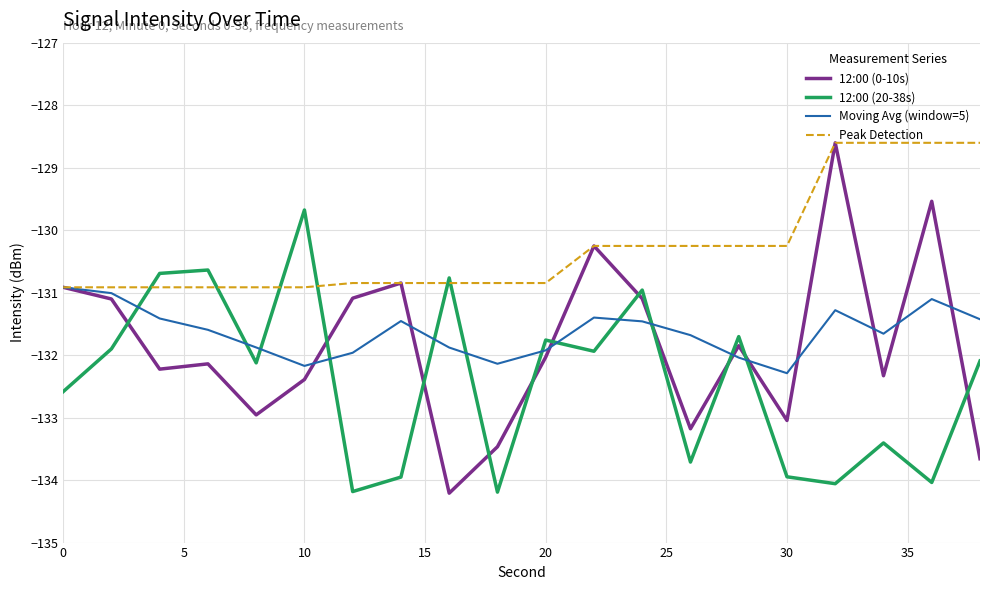

Which series has the largest total across all categories?

Peak Detection